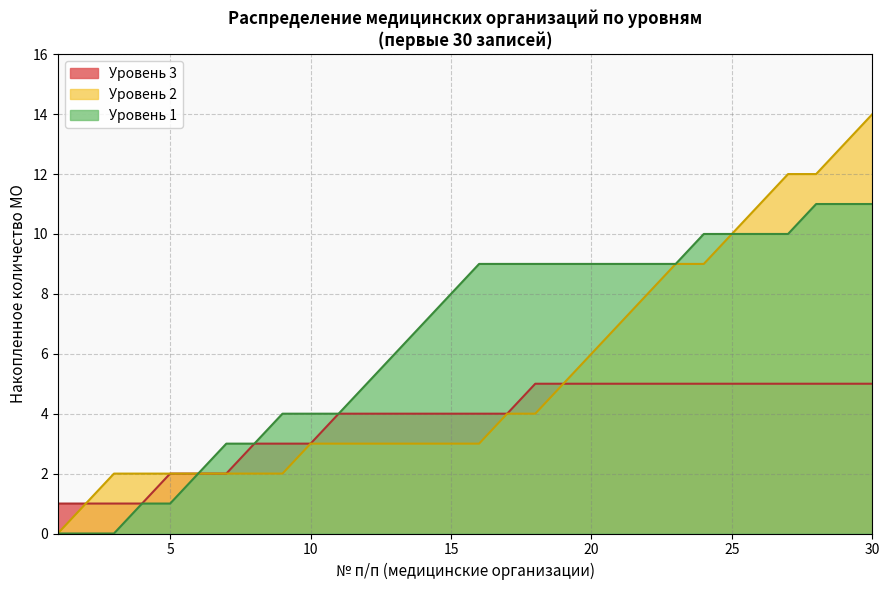

What is the spread (max minus min) of values at 25?

5